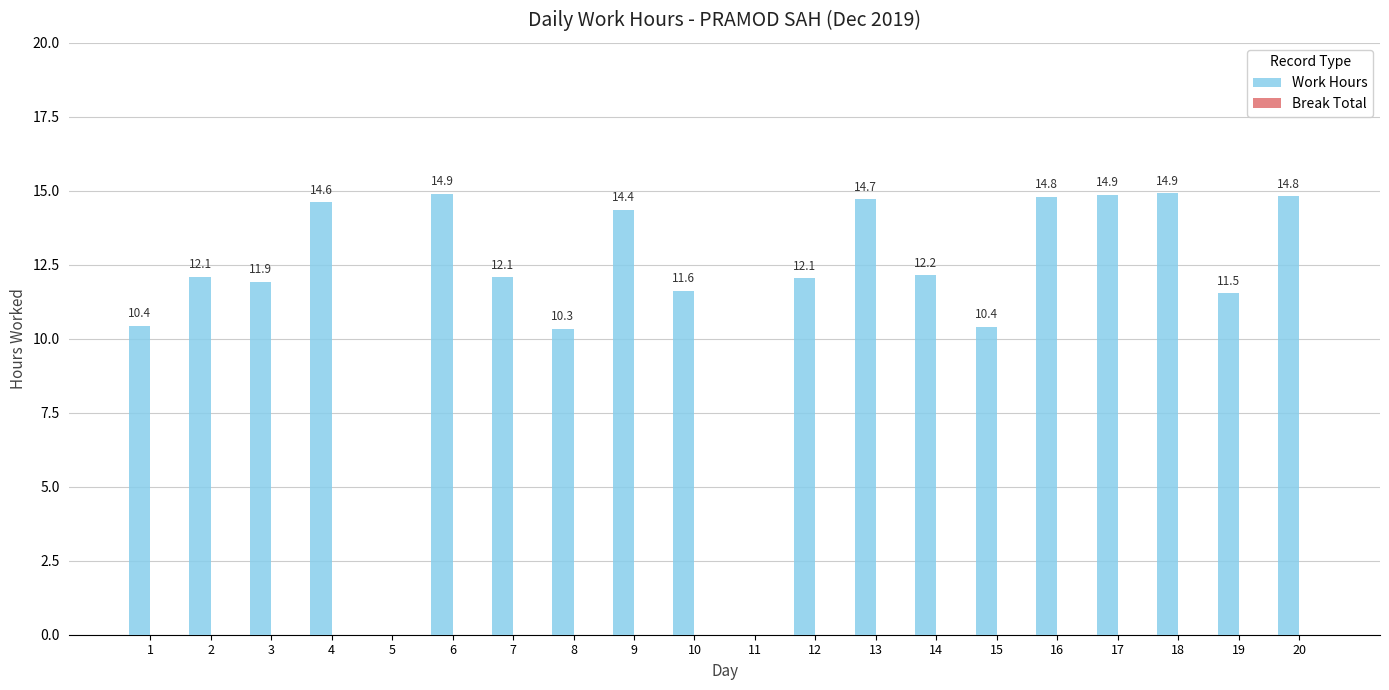

What is the greatest value displayed?

14.9